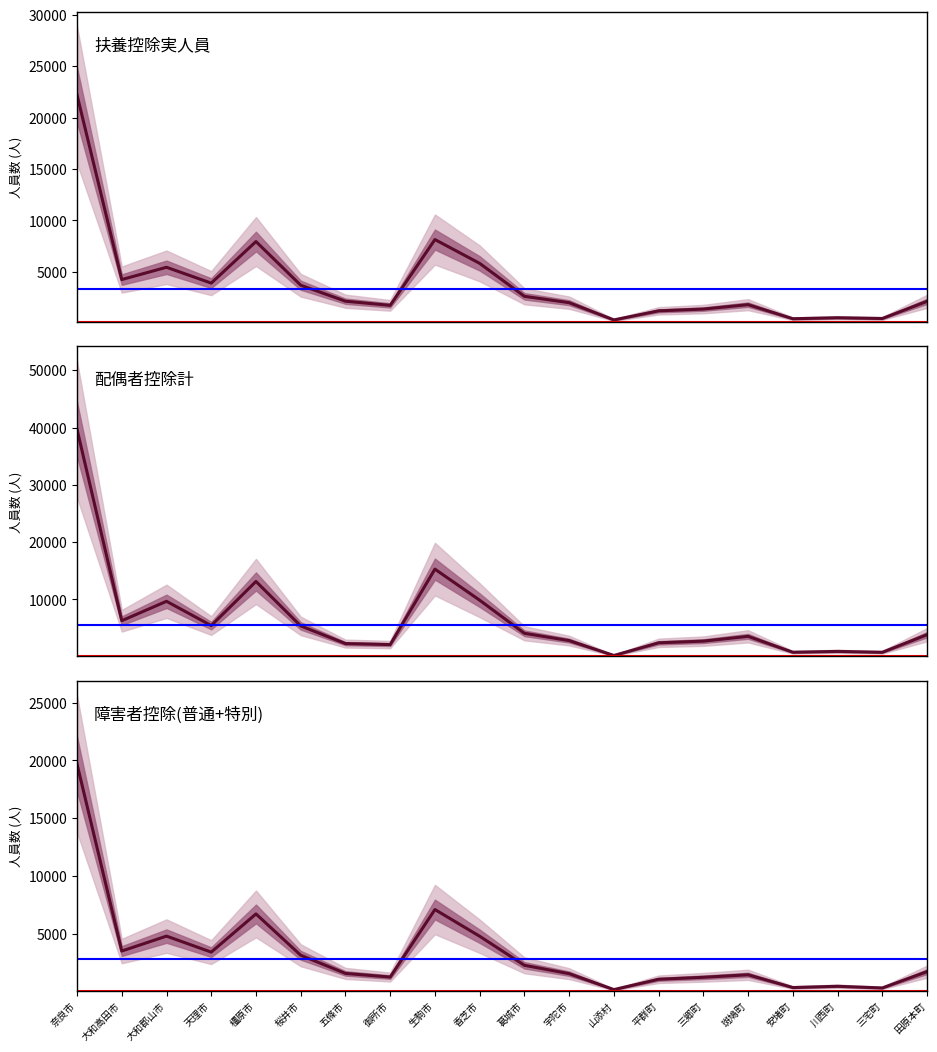

What is the difference between the highest and lowest values at 三宅町?

445